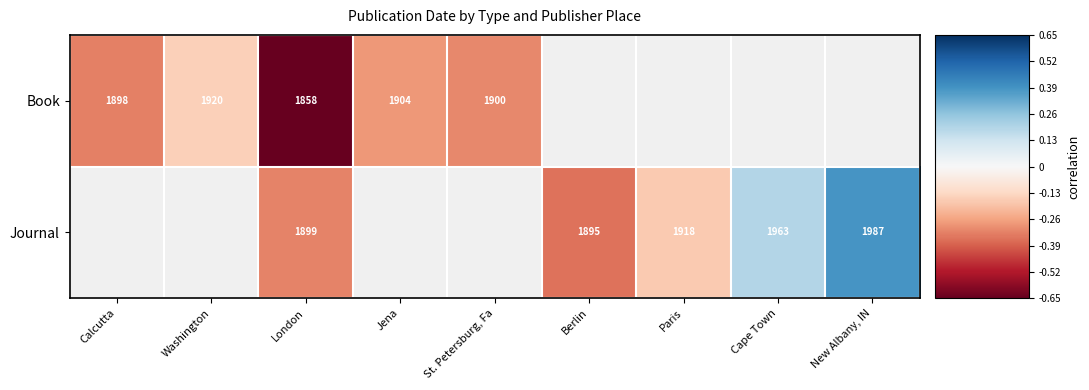

Which category has the highest value in the Journal series?

New Albany, IN